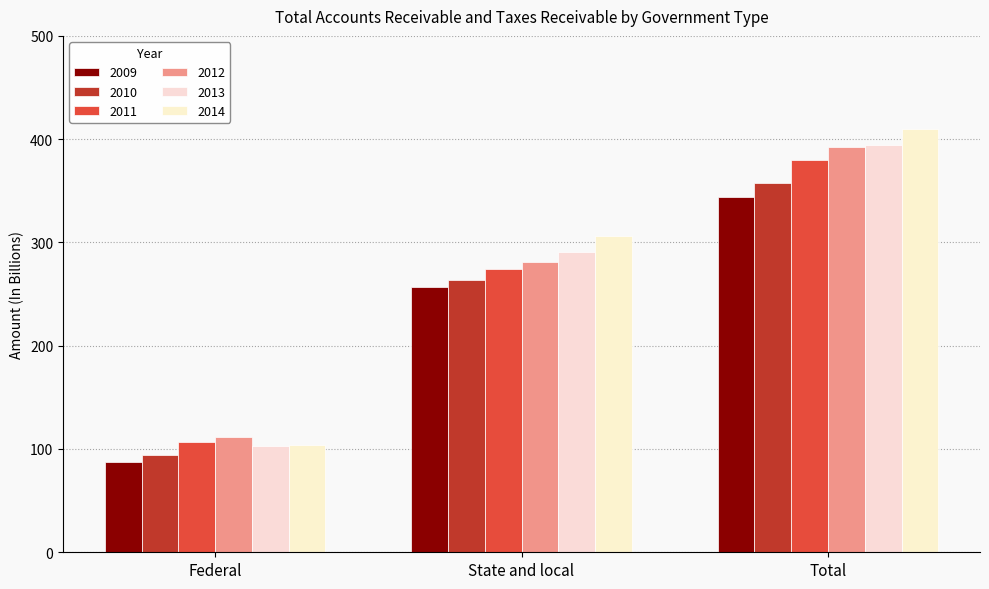

How many values in the 2009 series exceed 256?

2